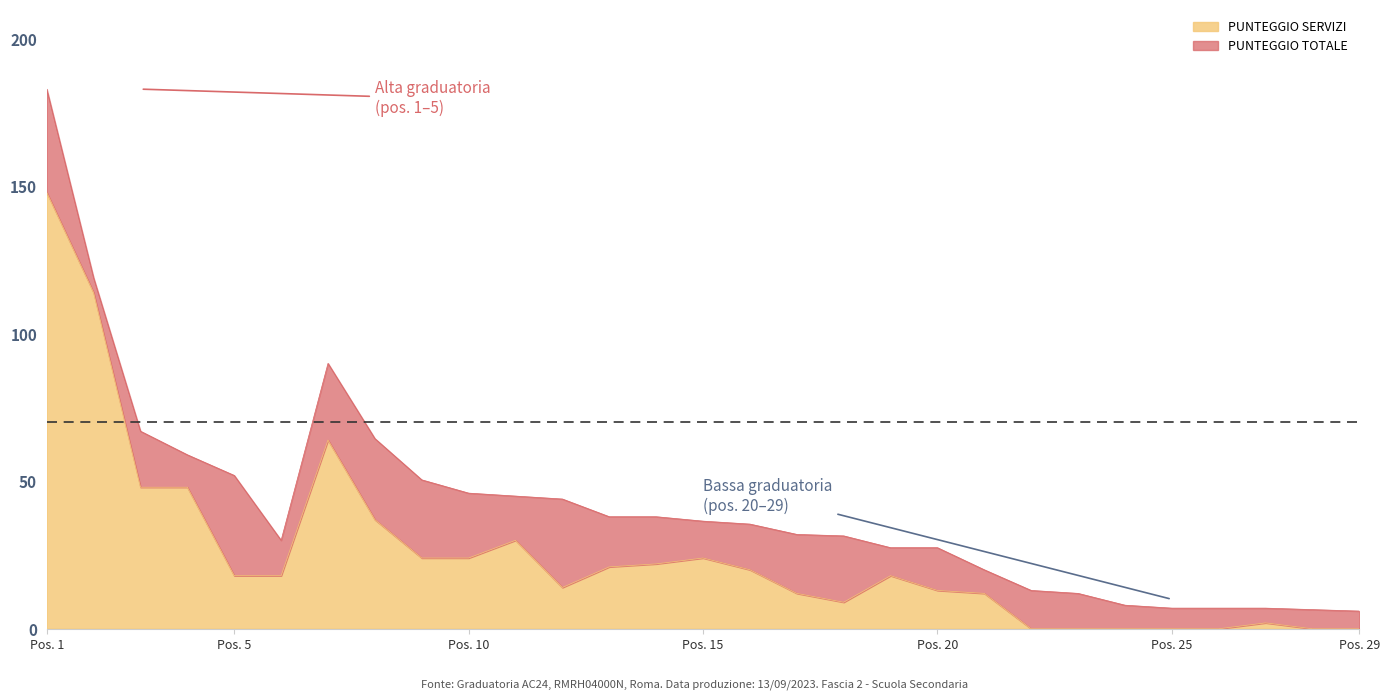

At which category is the sum across all series the highest?

Pos. 1